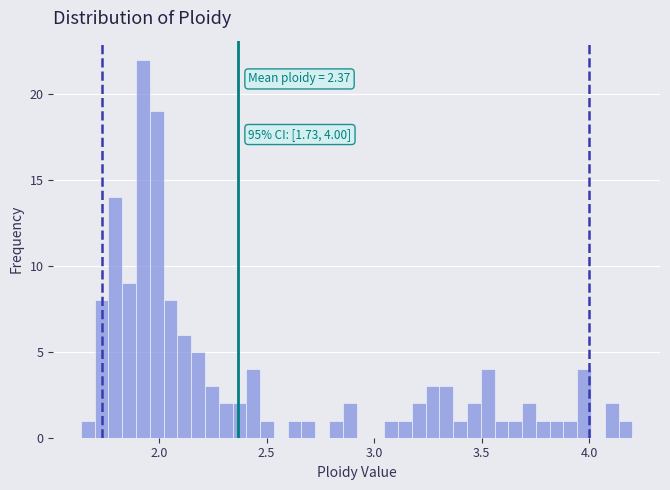

Around what value on the x-axis is the tallest bar? Give the approximate position of its centre, as read against the axis.

1.95